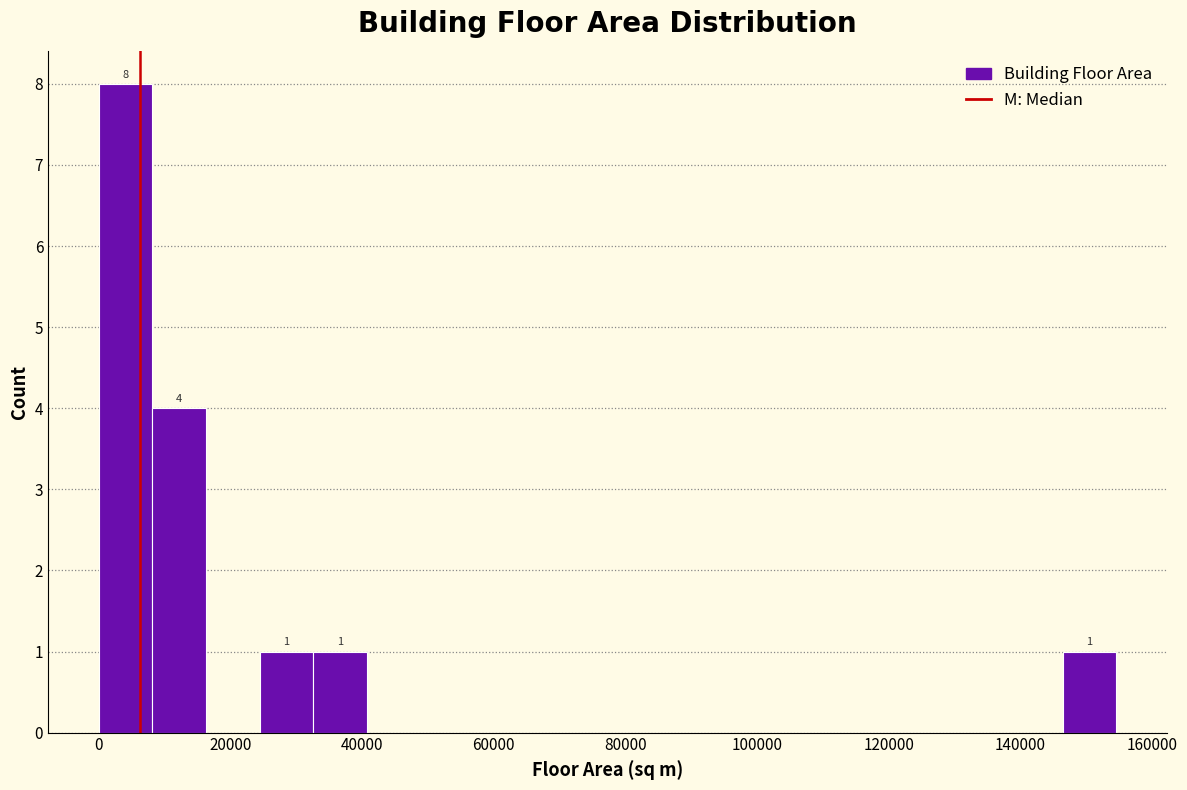

Which range on the x-axis has the tallest bar?

0 to 8000